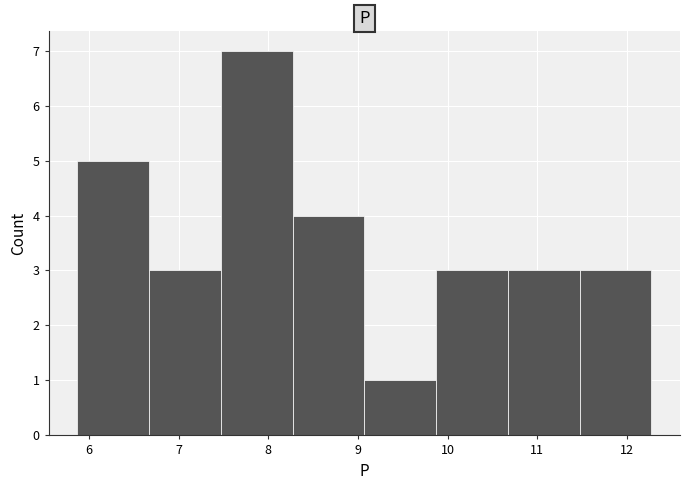

How tall is the bar that spans 5.87 to 6.67 on the x-axis? Neither the bar edges nor the heights are printed on the chart, so give them approximately, as read against the axes.

5